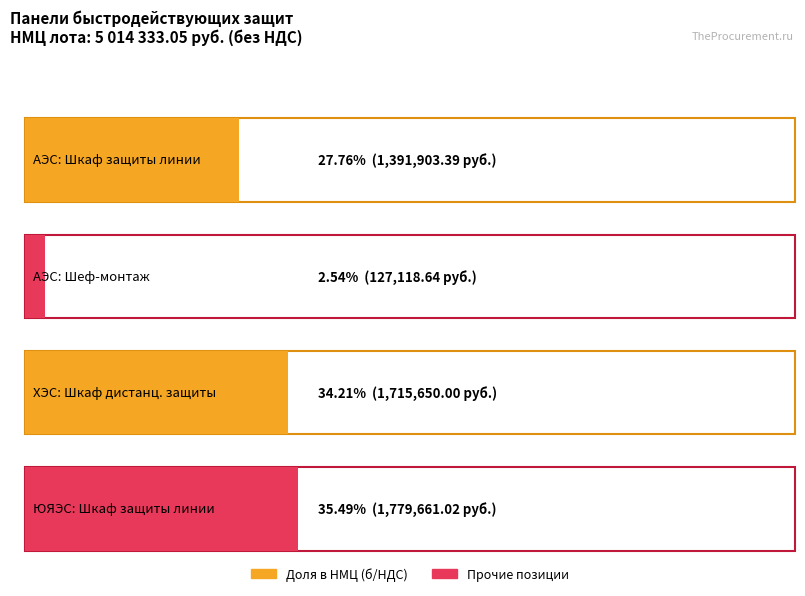

Reading left to right, transcribe all the data shown in this chart.

1391903.4	127118.6	1715650.0	1779661.0